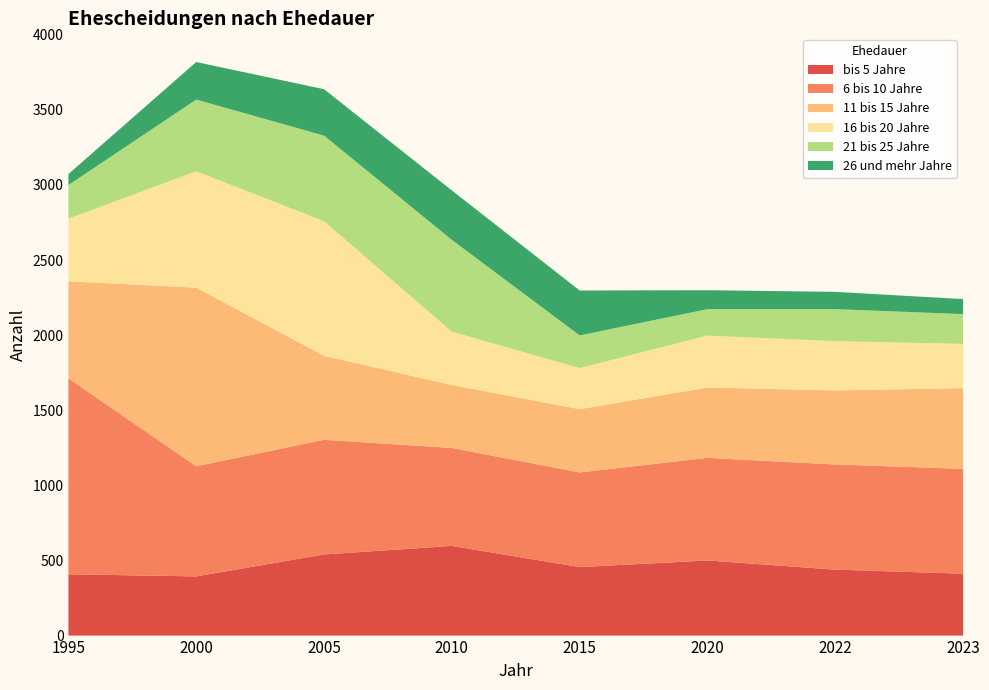

Reading left to right, list all the values displayed in this chart.

bis 5 Jahre: 1995=408	2000=394	2005=540	2010=597	2015=456	2020=500	2022=439	2023=412
6 bis 10 Jahre: 1995=1304	2000=733	2005=763	2010=652	2015=630	2020=683	2022=700	2023=698
11 bis 15 Jahre: 1995=646	2000=1189	2005=559	2010=419	2015=421	2020=468	2022=493	2023=537
16 bis 20 Jahre: 1995=417	2000=775	2005=896	2010=355	2015=274	2020=346	2022=328	2023=295
21 bis 25 Jahre: 1995=224	2000=477	2005=570	2010=611	2015=217	2020=176	2022=213	2023=198
26 und mehr Jahre: 1995=73	2000=250	2005=309	2010=329	2015=299	2020=126	2022=115	2023=100